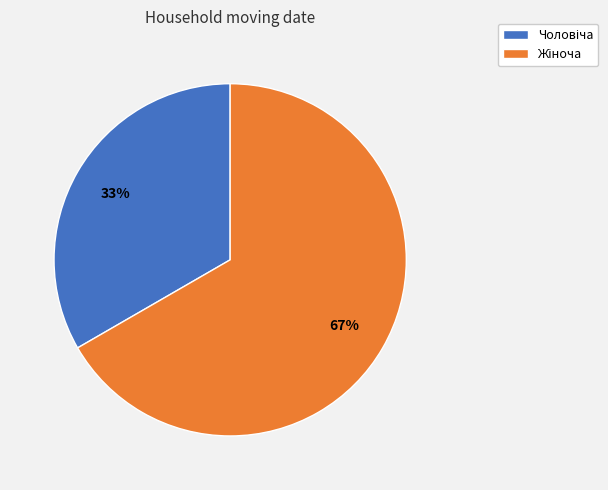

Does any single category account for the majority?

Yes